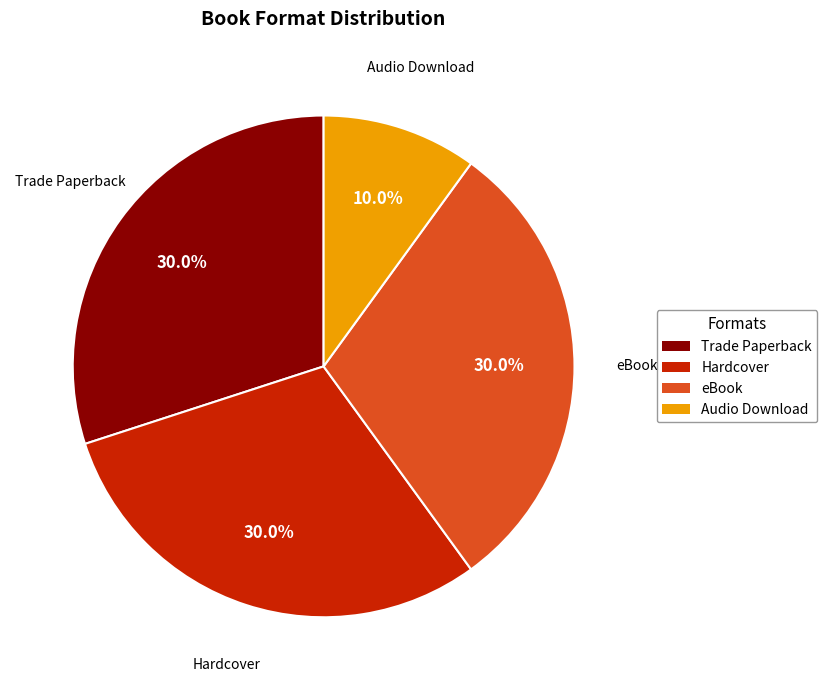

Between eBook and Audio Download, which is larger?

eBook